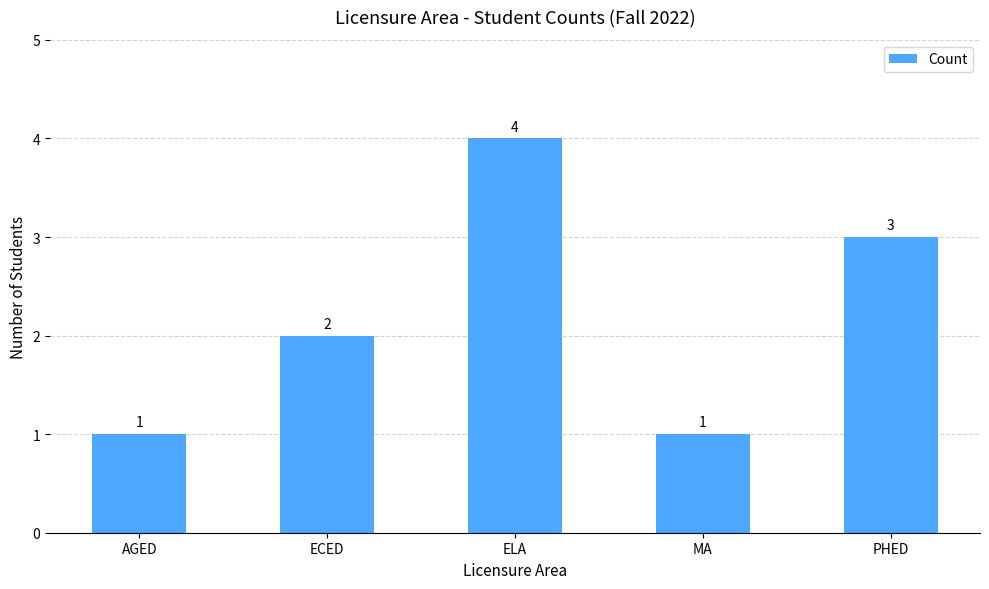

What is the label of the 5th bar from the left?

PHED